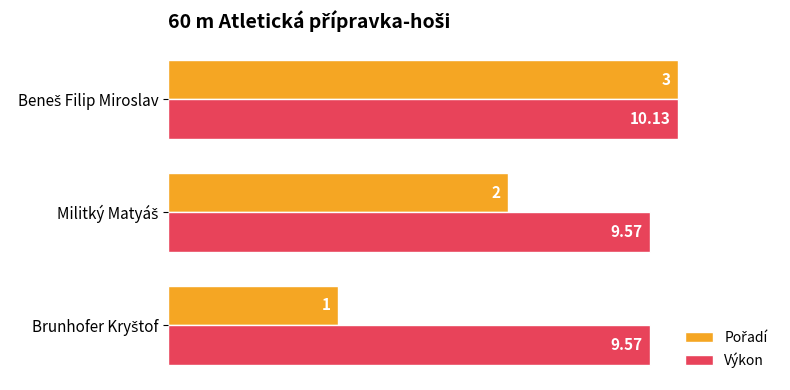

How many bars are there in each group?

2